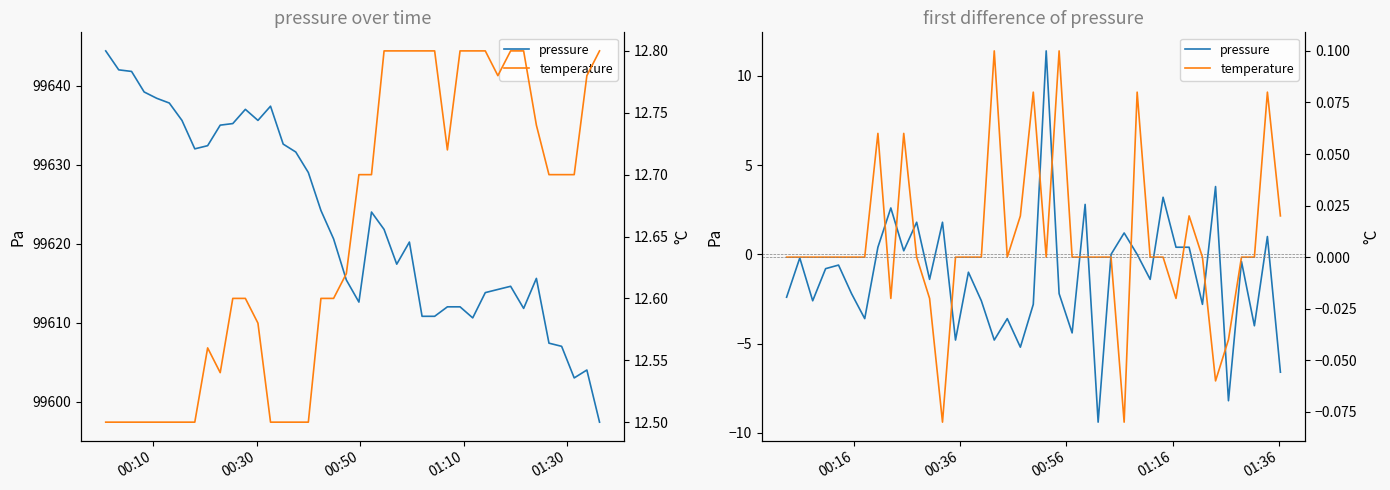

Is it true that temperature equals -0.1 at 24?

False